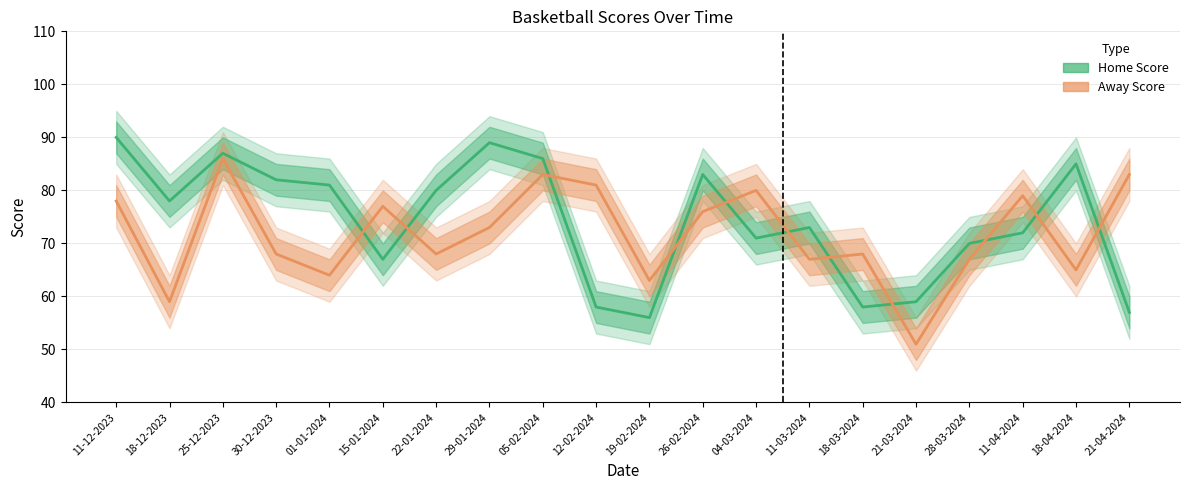

What is the difference between the highest and lowest values at 26-02-2024?

7